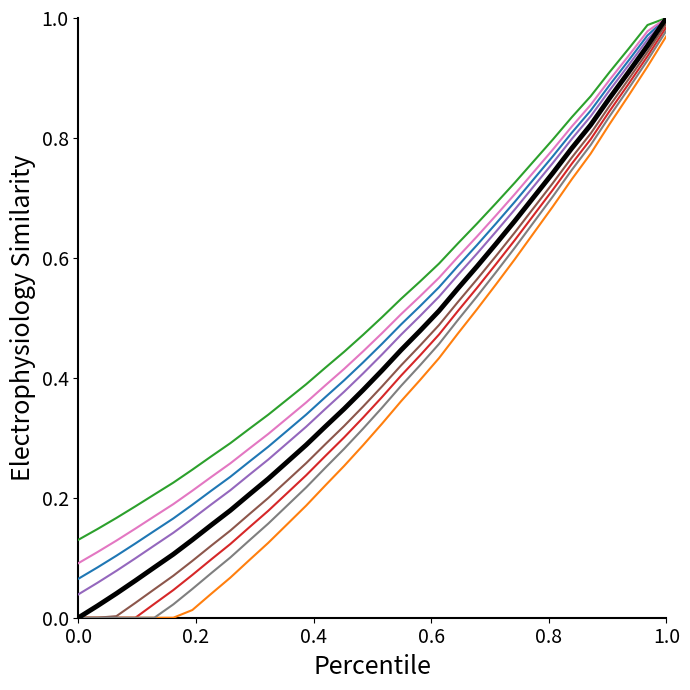

Count the number of data series in this chart.

9